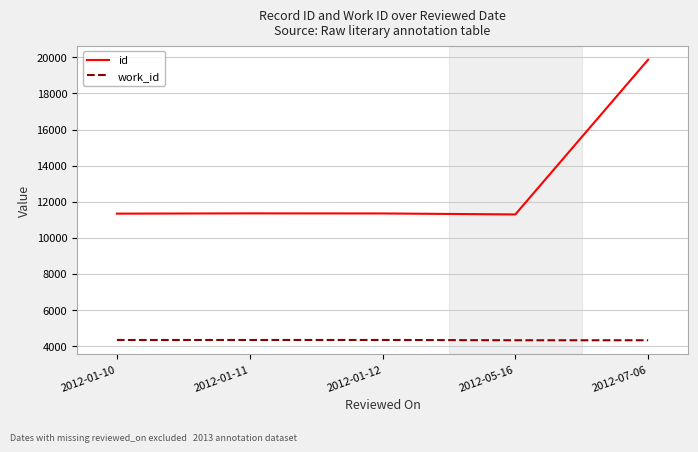

What are all the series names shown in the legend?

id, work_id